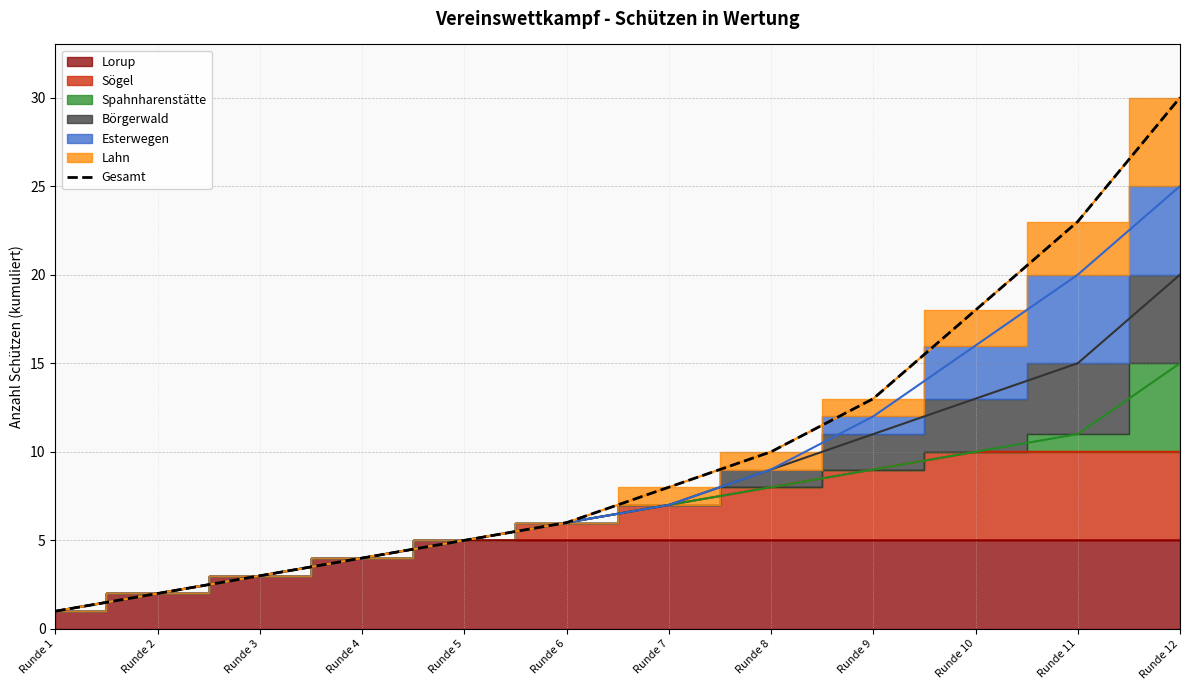

What is the difference between the values at Runde 2 and Runde 5?

3